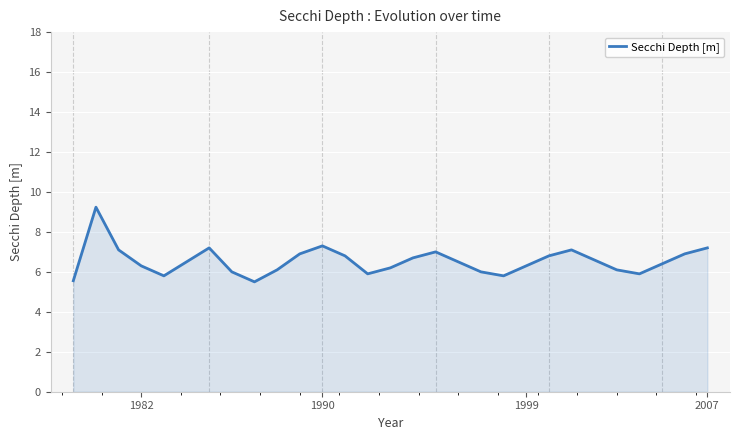

What is the maximum value shown in the chart?

9.2